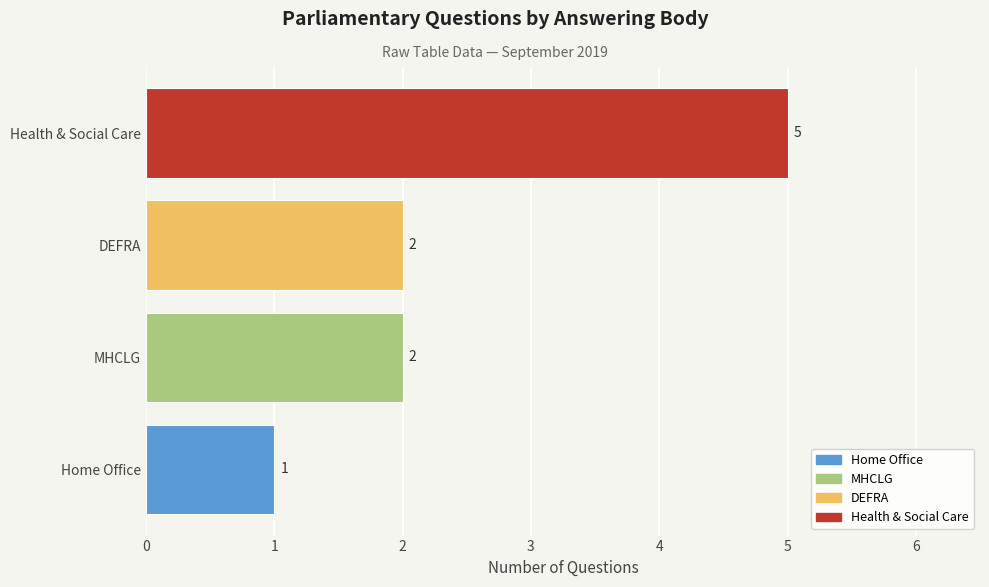

What is the difference between the maximum and minimum values?

4